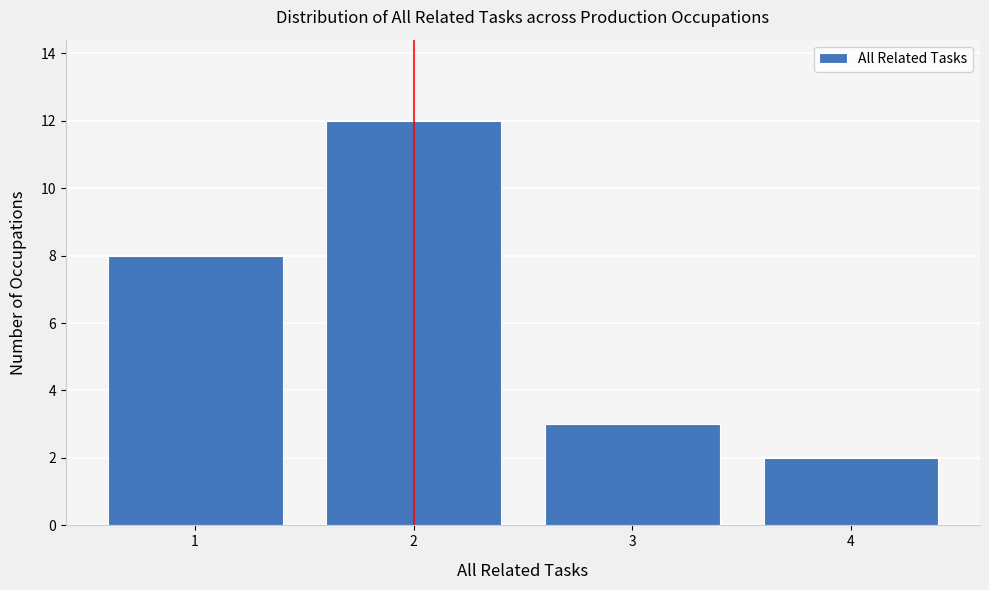

Reading left to right, extract all data points from this chart.

1=8	2=12	3=3	4=2